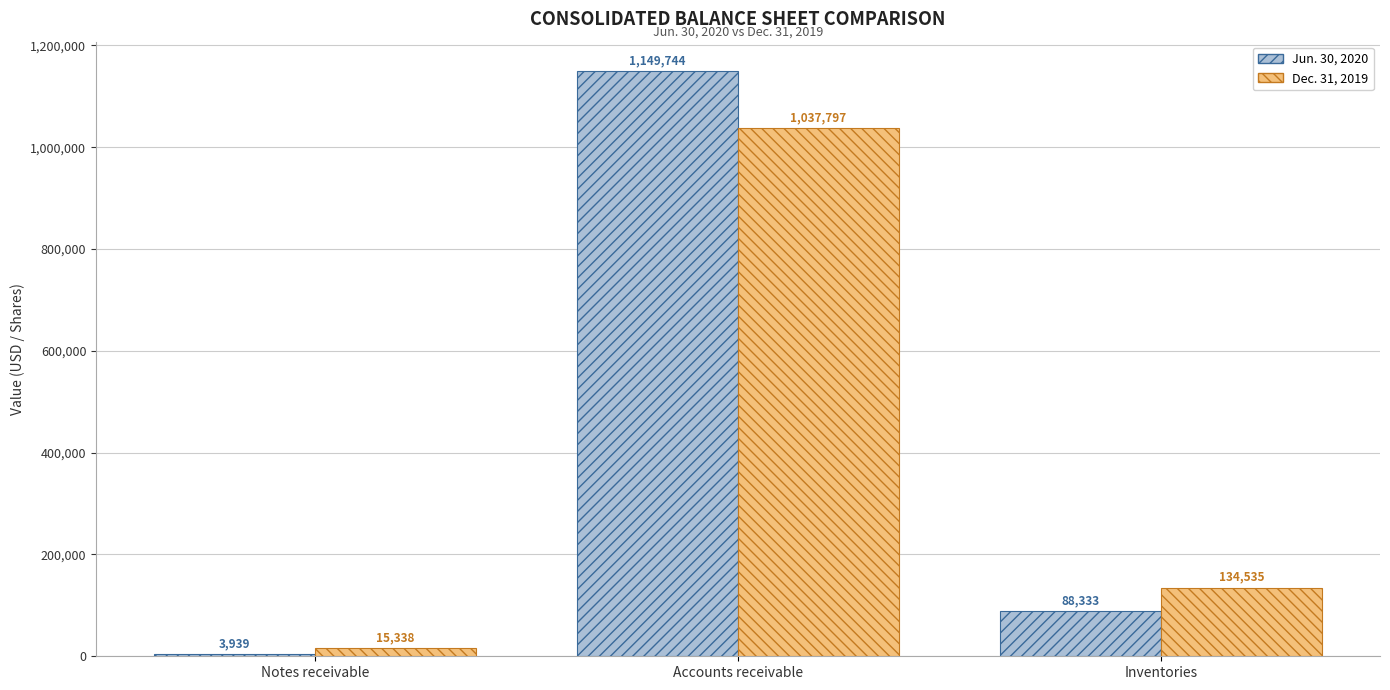

Which series has the largest total across all categories?

Jun. 30, 2020